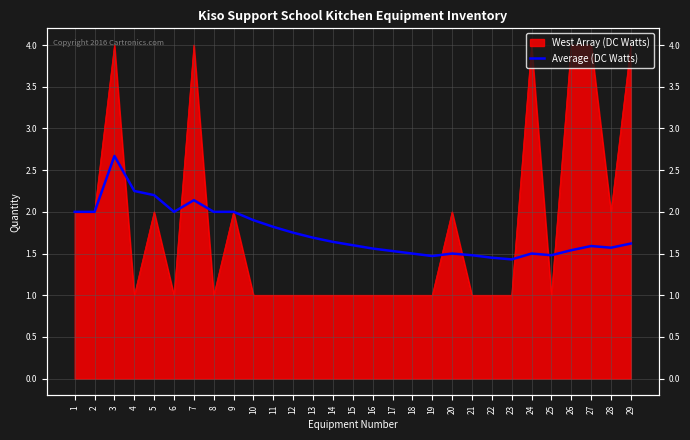

Reading left to right, what are all the values shown in this chart?

1=2.0	2=2.0	3=2.7	4=2.2	5=2.2	6=2.0	7=2.1	8=2.0	9=2.0	10=1.9	11=1.8	12=1.8	13=1.7	14=1.6	15=1.6	16=1.6	17=1.5	18=1.5	19=1.5	20=1.5	21=1.5	22=1.4	23=1.4	24=1.5	25=1.5	26=1.5	27=1.6	28=1.6	29=1.6